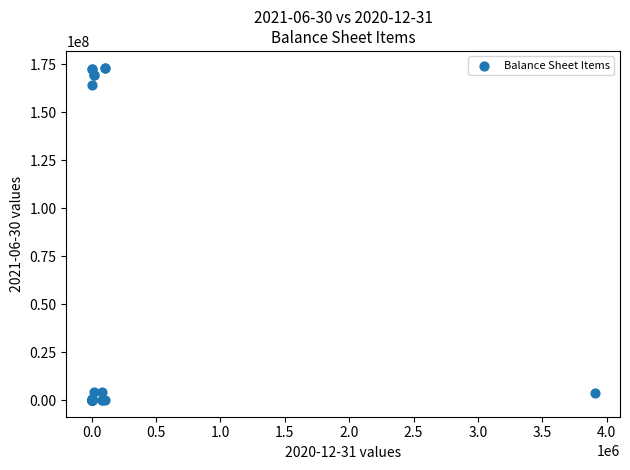

What Y value in the scatter plot is closest to 86582520?

164196859